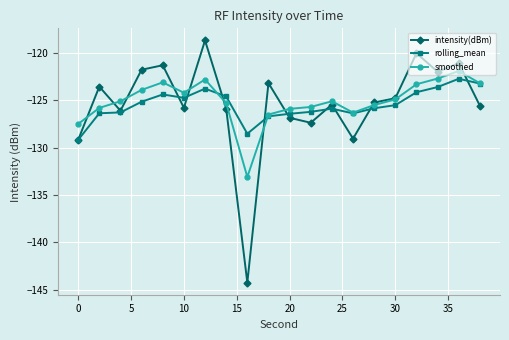

In smoothed, how many points are higher than both neighbors (excluding endpoints)?

4